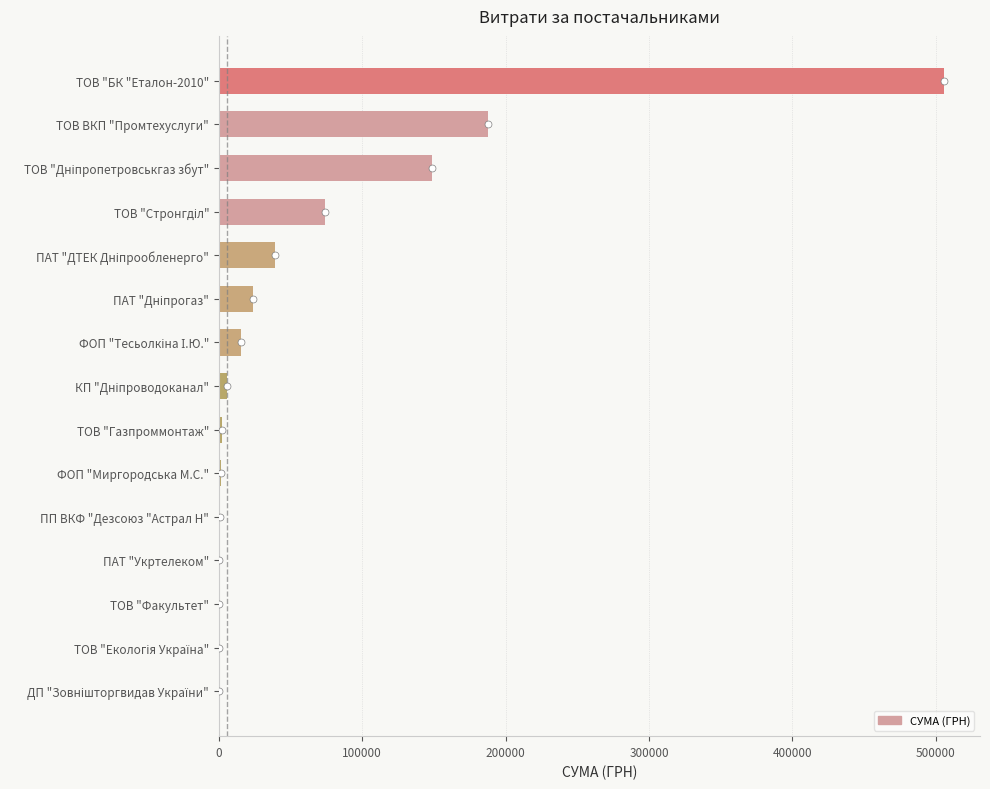

At which label is the value closest to 252854?

ТОВ ВКП "Промтехуслуги"